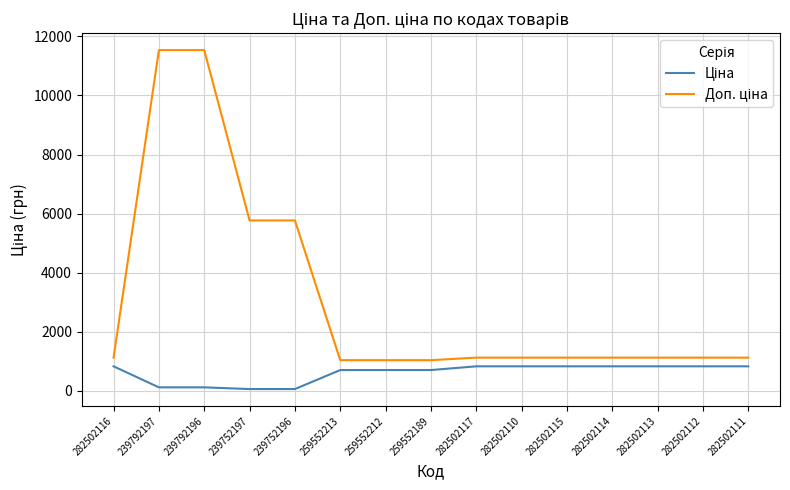

What is the difference between the highest and lowest values at 259552213?

334.6